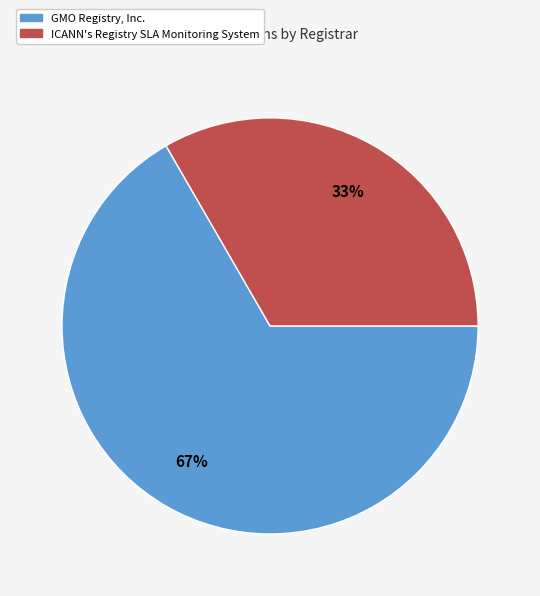

To the nearest percent, what is the average slice percentage?

50%